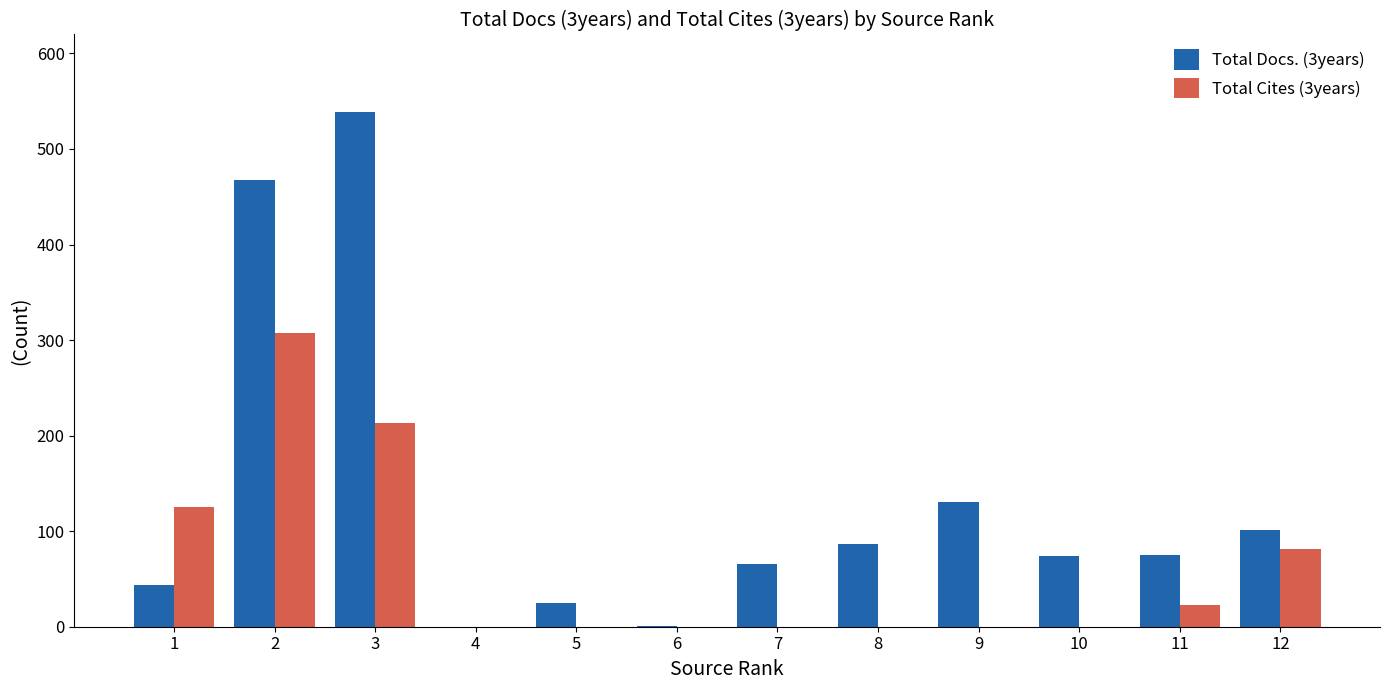

Are the bars grouped side by side (vs. stacked)?

Yes